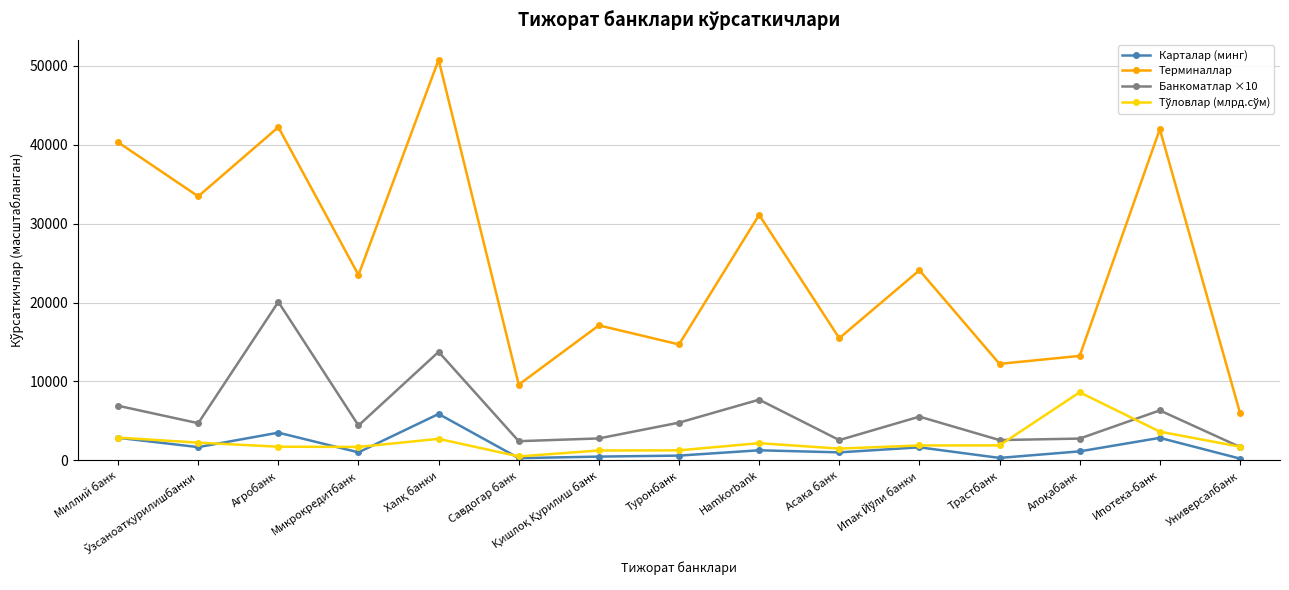

What is the average value of the Карталар (минг) series?

1651.6